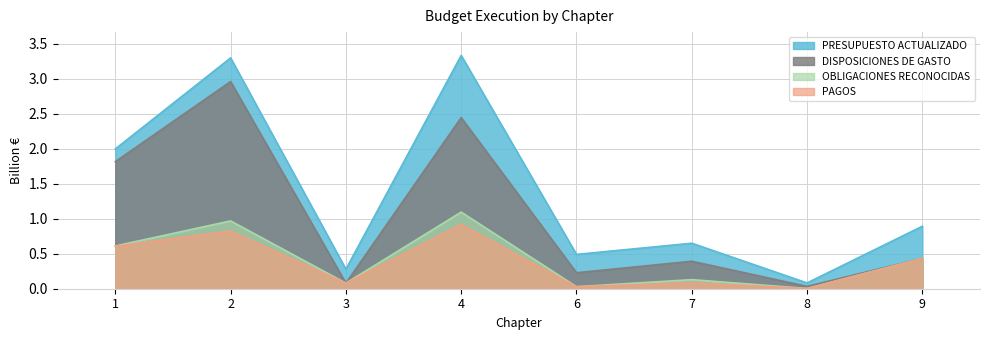

List the labels in order of PAGOS value, largest first.

4, 2, 1, 9, 7, 3, 6, 8